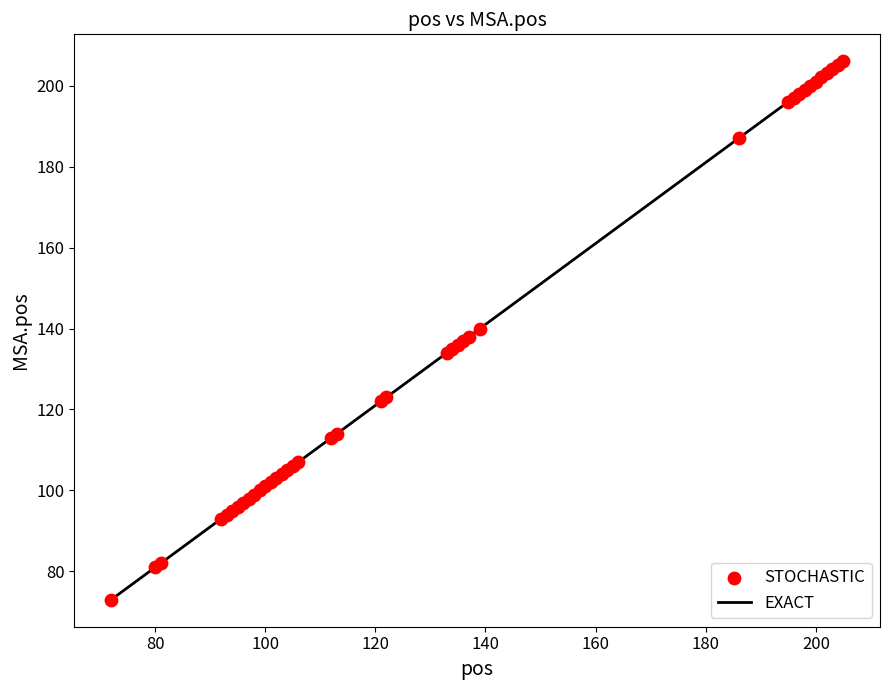

What is the difference between the maximum and minimum values?

133